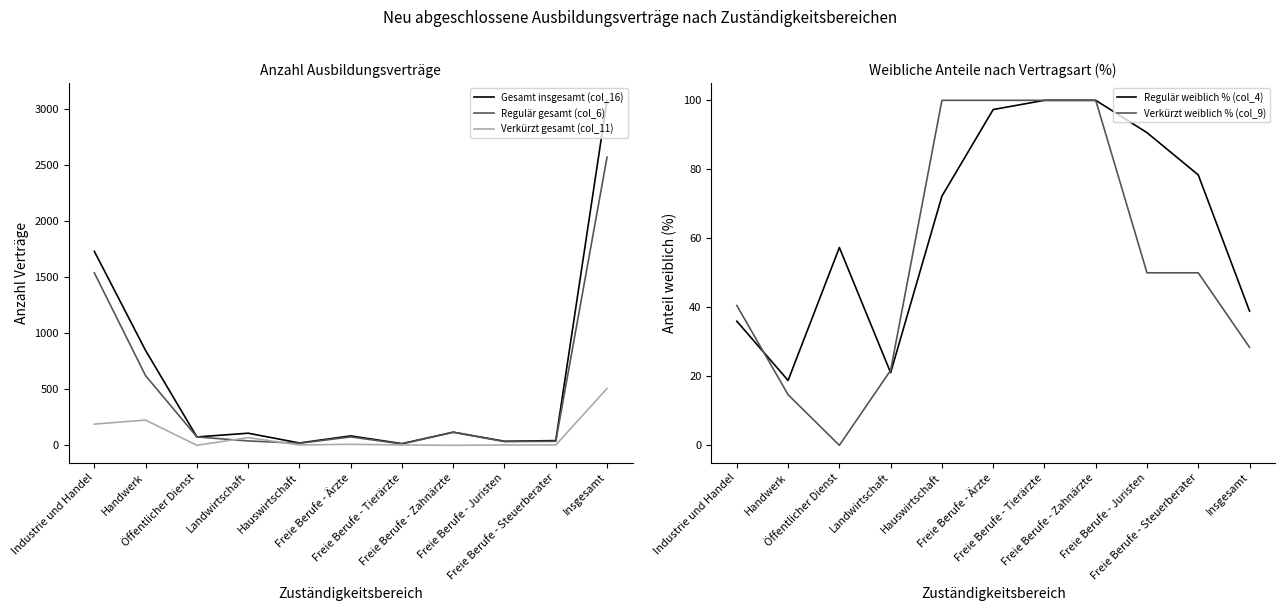

At how many categories does at least one series exceed 702?

3